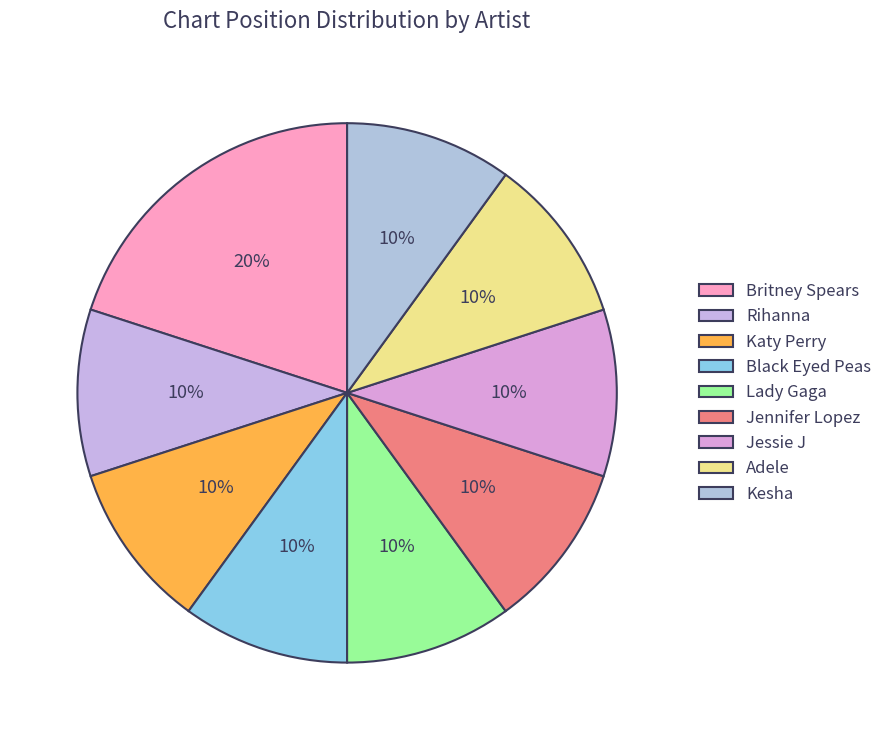

What percentage is the Britney Spears slice, to the nearest percent?

20%